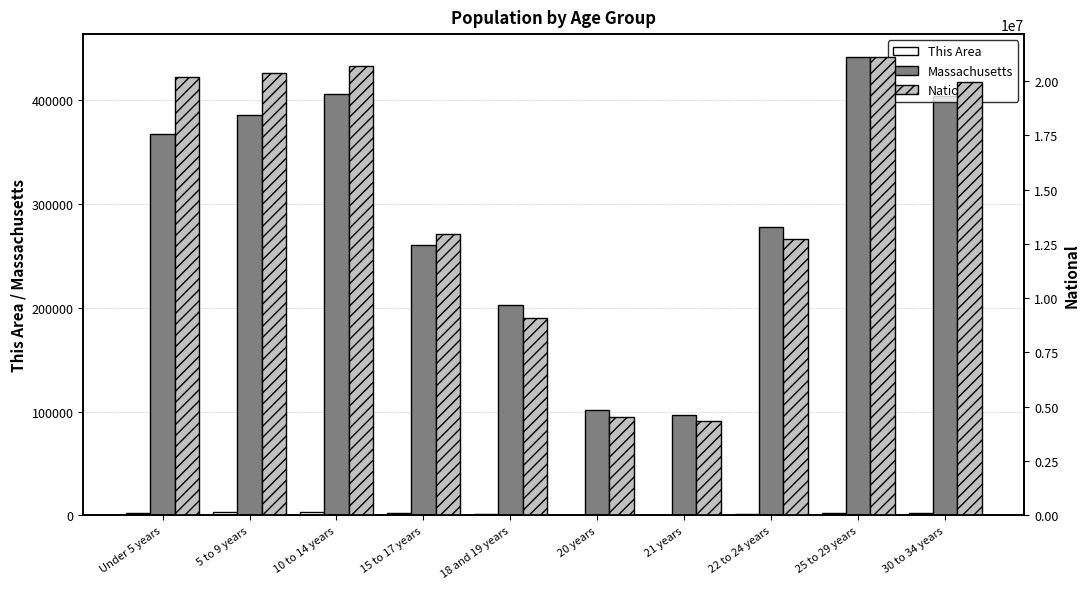

Is it true that This Area equals 2836 at 5 to 9 years?

True